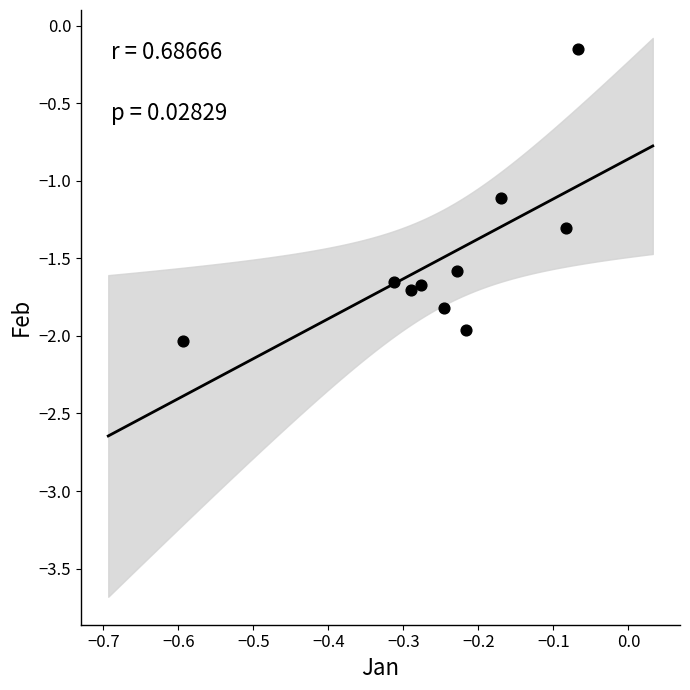

What Y value in the scatter plot is closest to -1?

-1.1